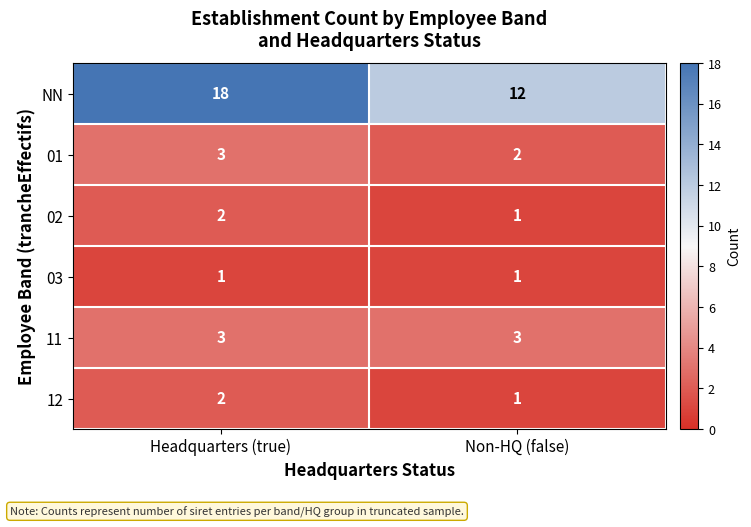

What is the sum of all 11 values?

6